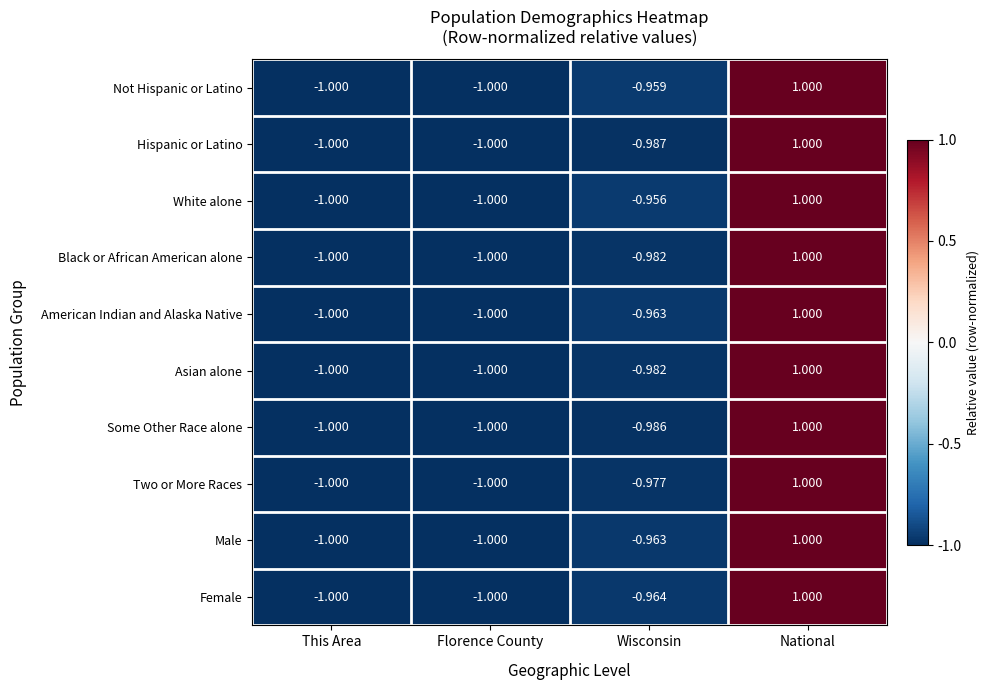

Which series has the largest total across all categories?

White alone